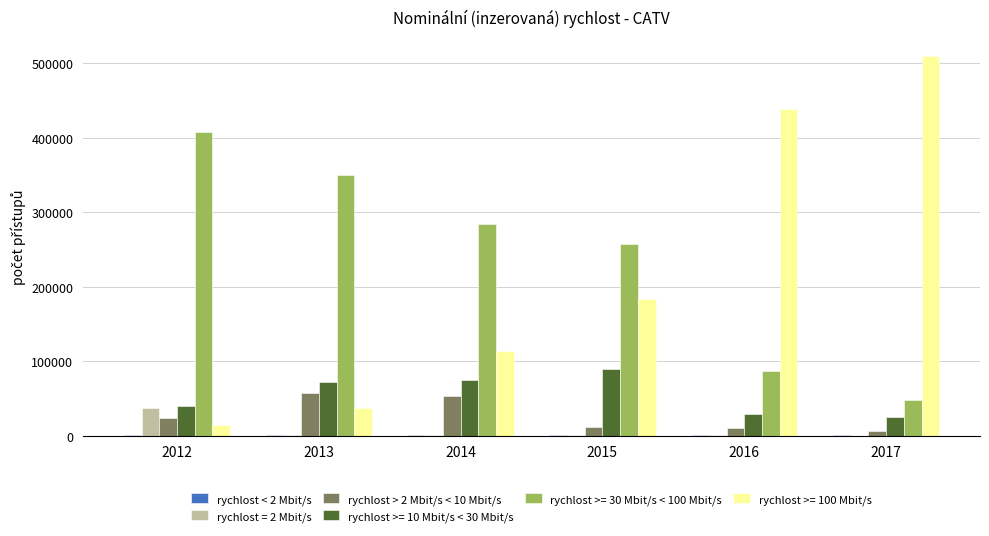

The value of rychlost >= 10 Mbit/s < 30 Mbit/s at 2013 is 46252. True or false?

False